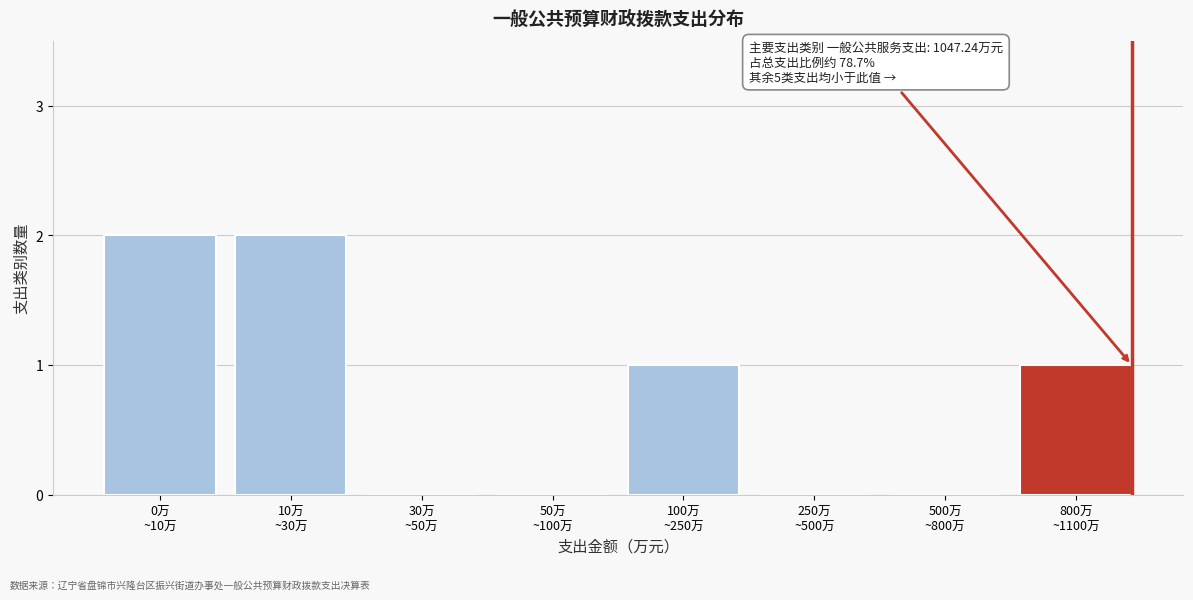

What is the sum of all values?

6